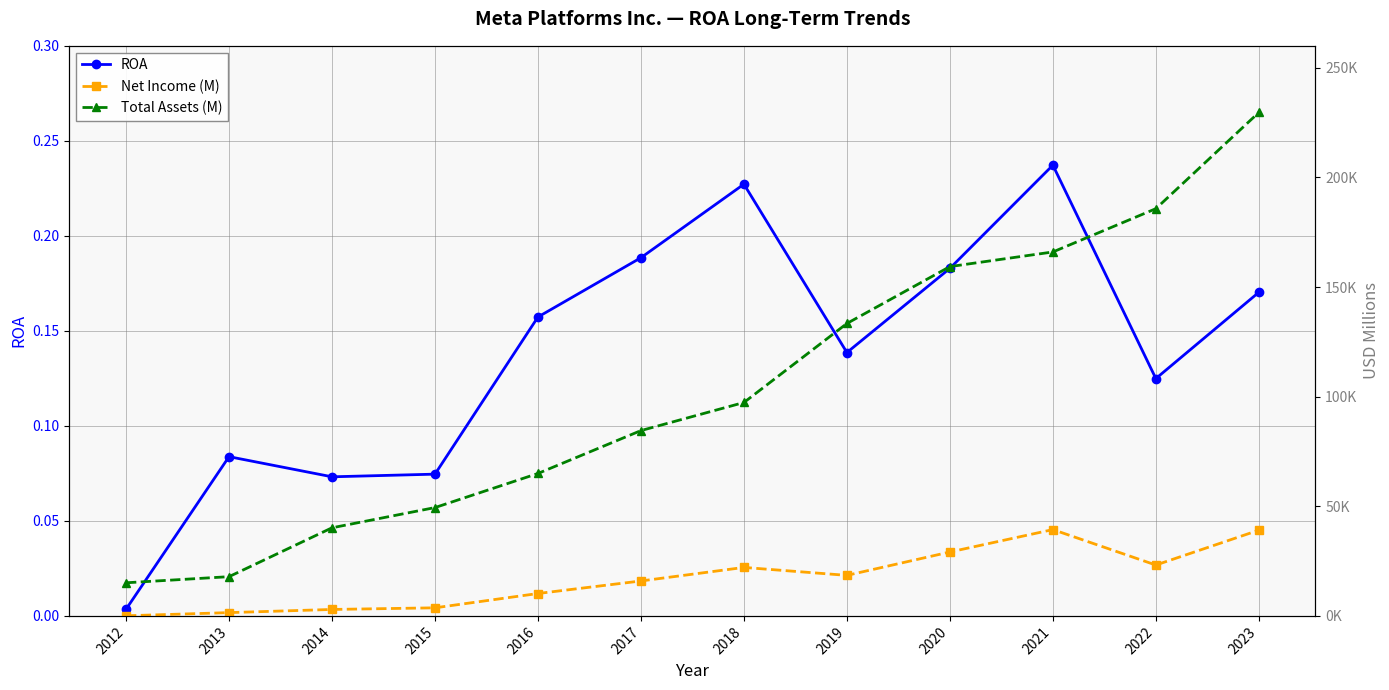

What is the sum of the ROA values at 2020 and 2013?

0.3